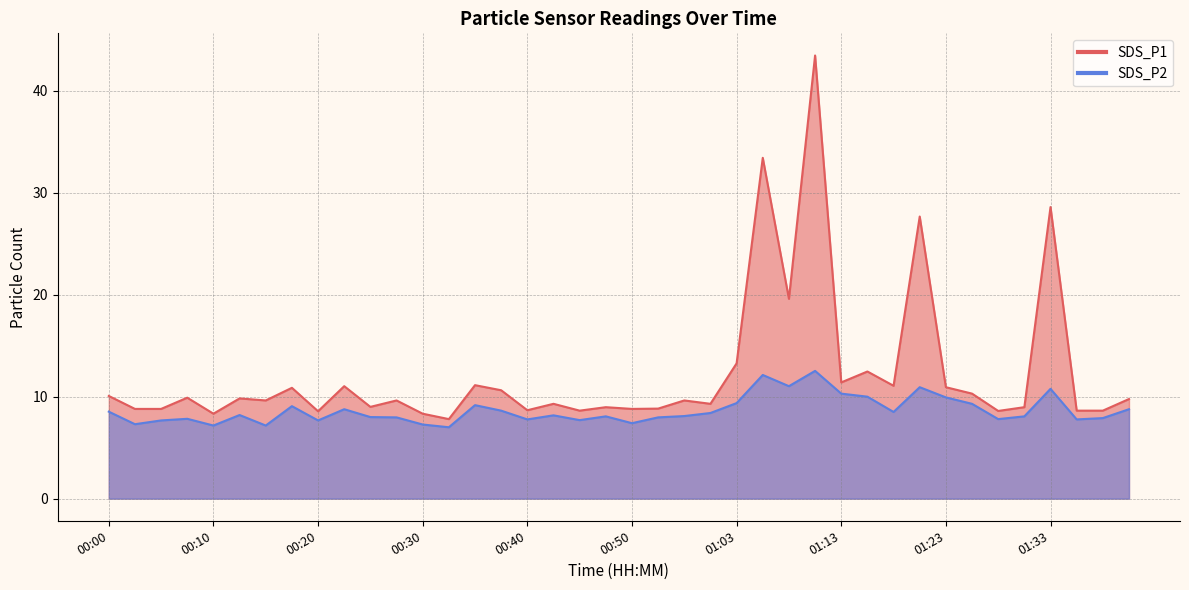

What is the sum of all SDS_P2 values?

346.1